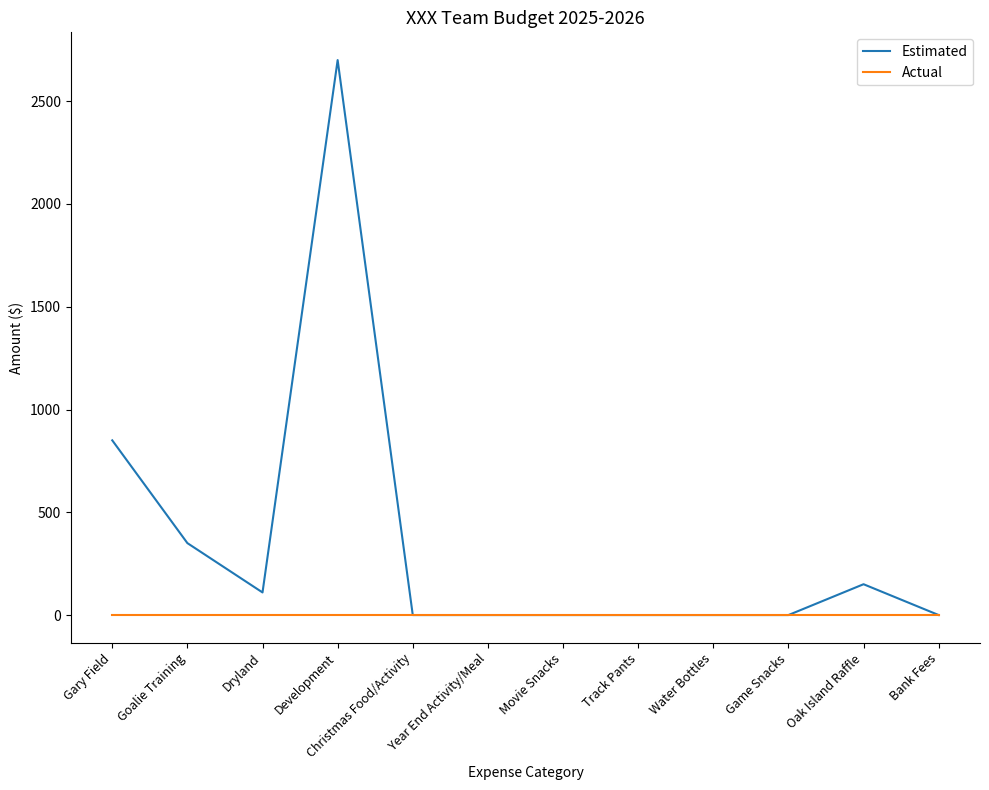

At how many categories does at least one series exceed 211?

3